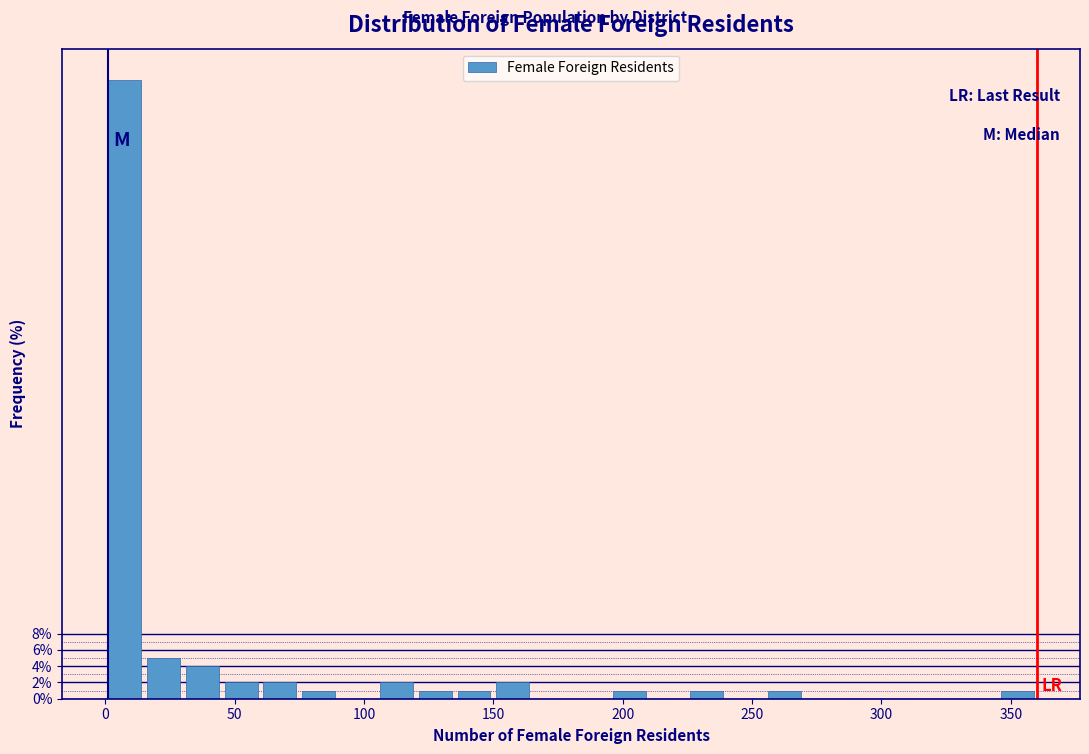

Read against the x-axis, roughly where is the centre of the tallest bar?

10